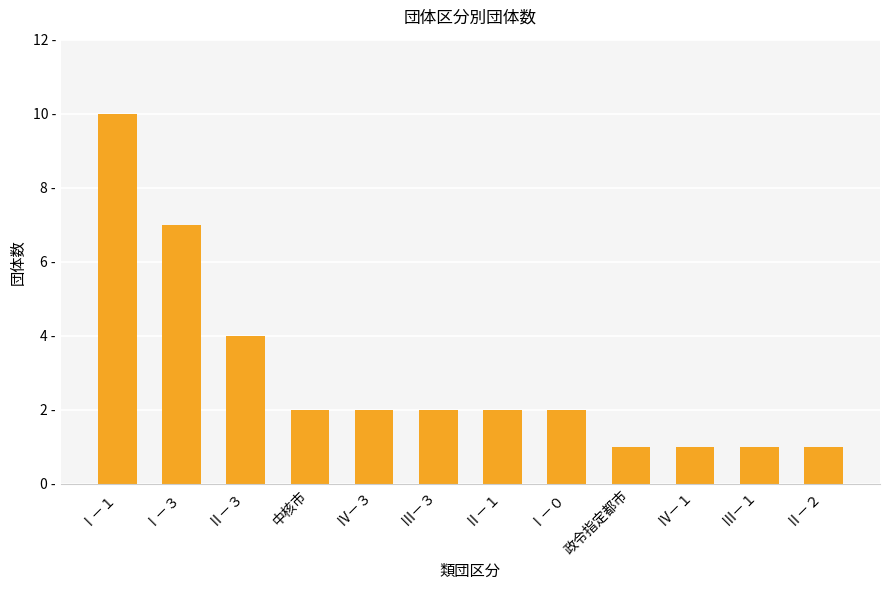

Between Ⅰ－１ and Ⅰ－０, which is larger?

Ⅰ－１